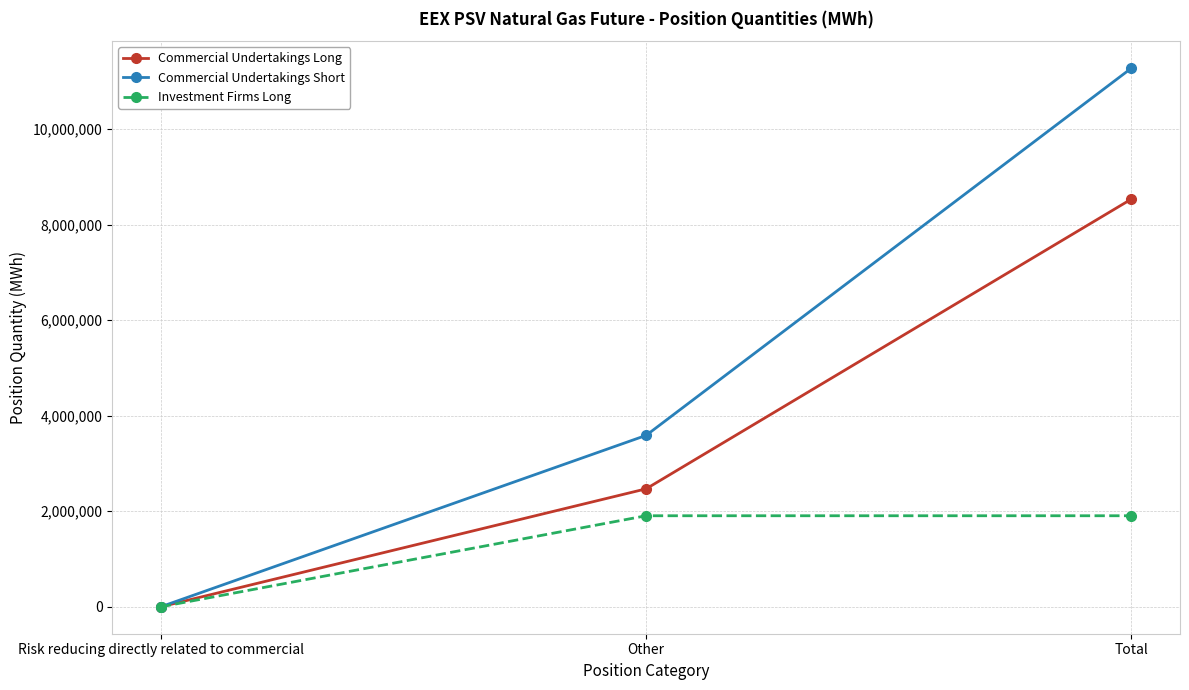

What are all the series names shown in the legend?

Commercial Undertakings Long, Commercial Undertakings Short, Investment Firms Long